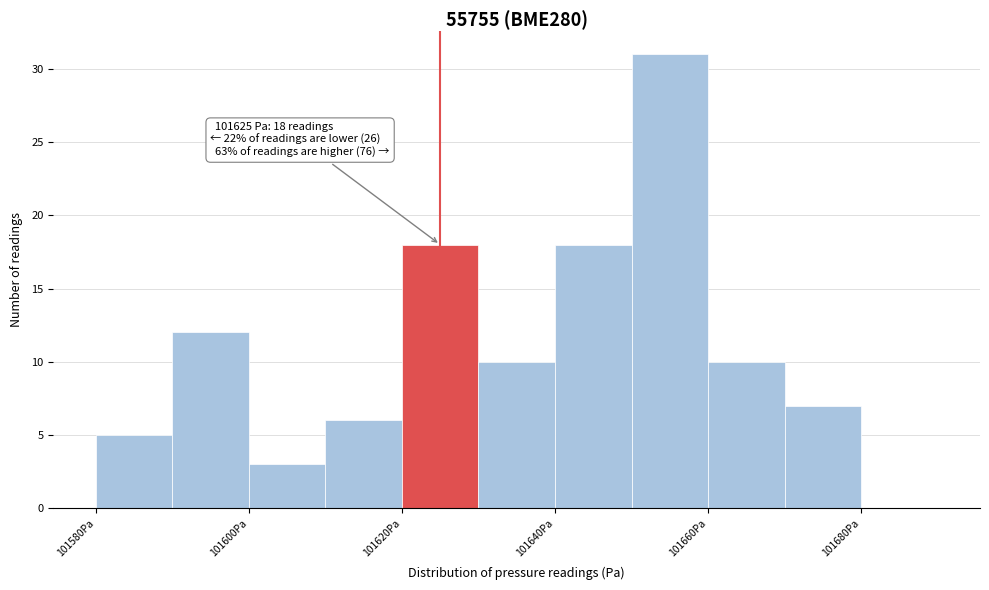

Over which range of the x-axis is the bar tallest?

101650 to 101660